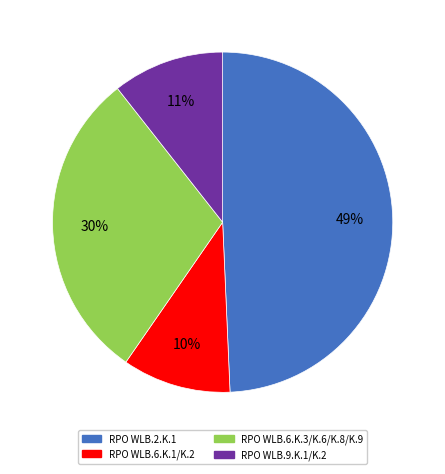

Which category has the biggest portion of the pie?

RPO WLB.2.K.1